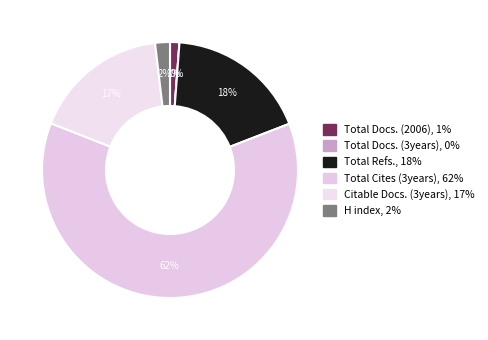

Rank the categories by value from highest to lowest.

Total Cites (3years), Total Refs., Citable Docs. (3years), H index, Total Docs. (2006), Total Docs. (3years)